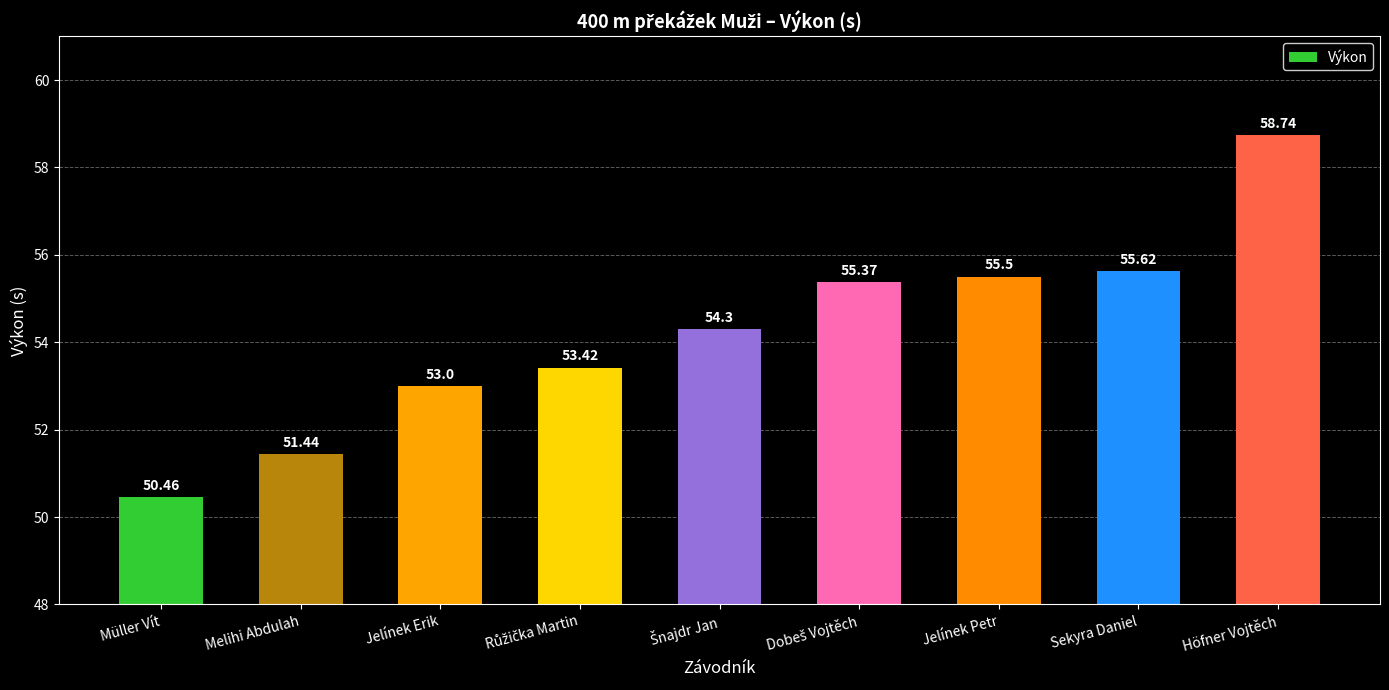

What is the change in value from Jelínek Erik to Sekyra Daniel?

+2.6